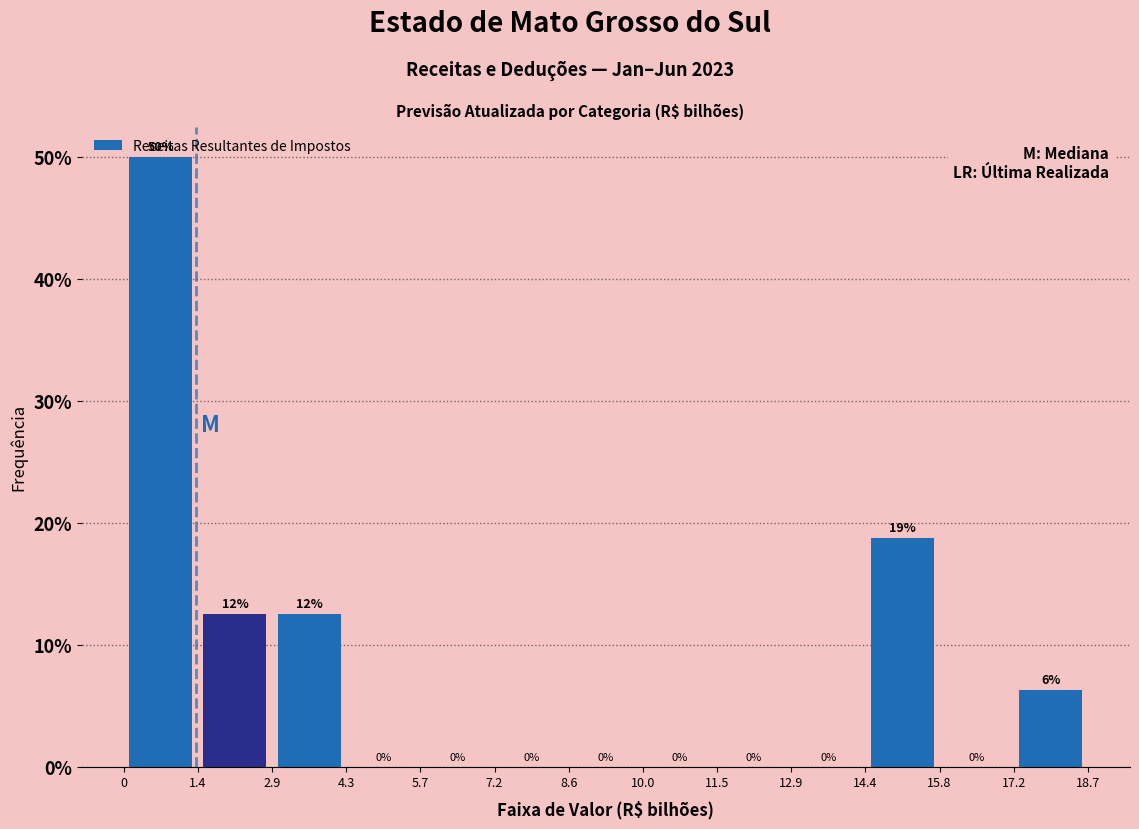

Over which range of the x-axis is the bar tallest?

0 to 1.4